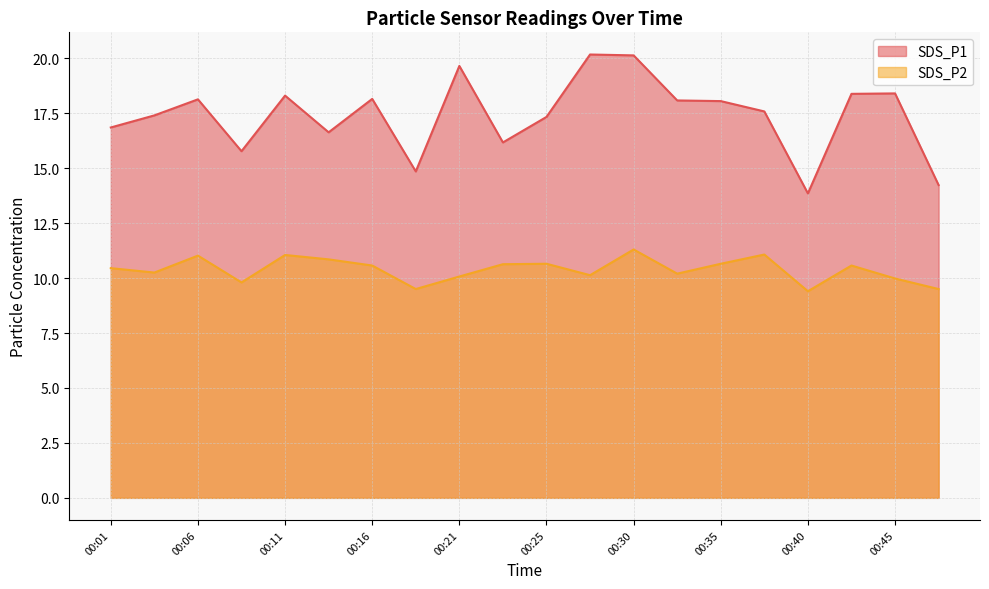

What is the difference between the second highest and minimum values in the SDS_P1 series?

6.3